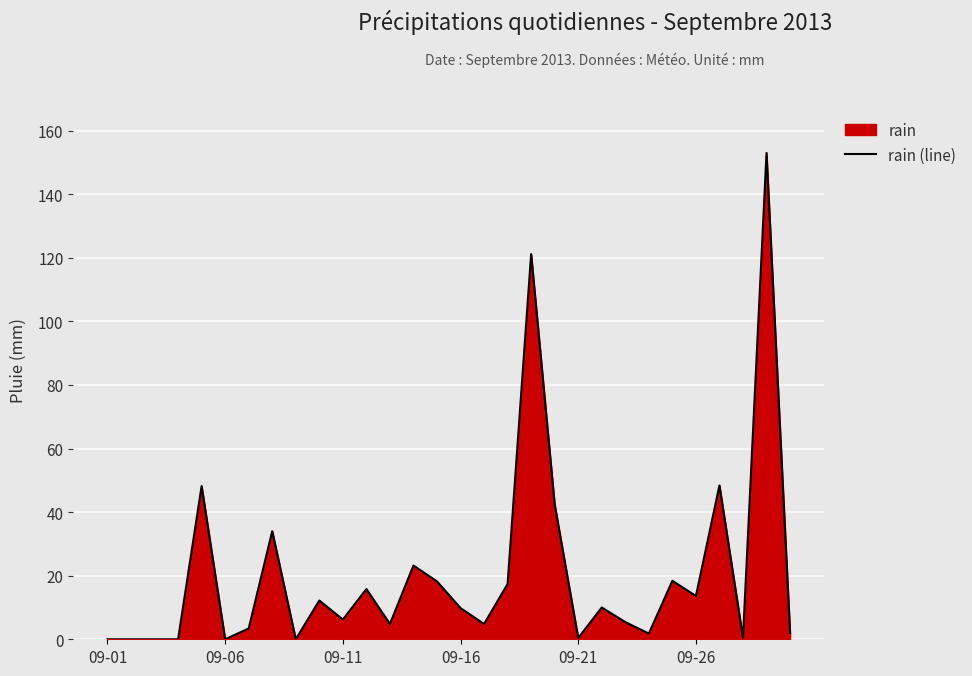

True or false: the data shows 32.2 at 13.

False